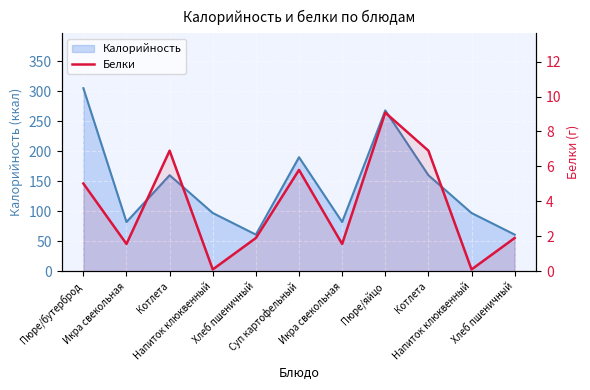

At which category does the chart reach its peak across all series?

Пюре/яйцо